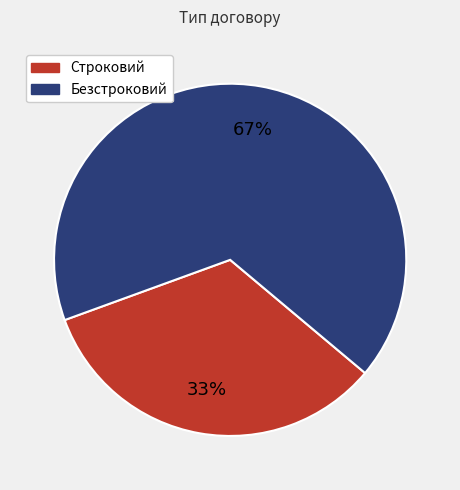

Combined, do Безстроковий and Строковий account for over 50%?

Yes